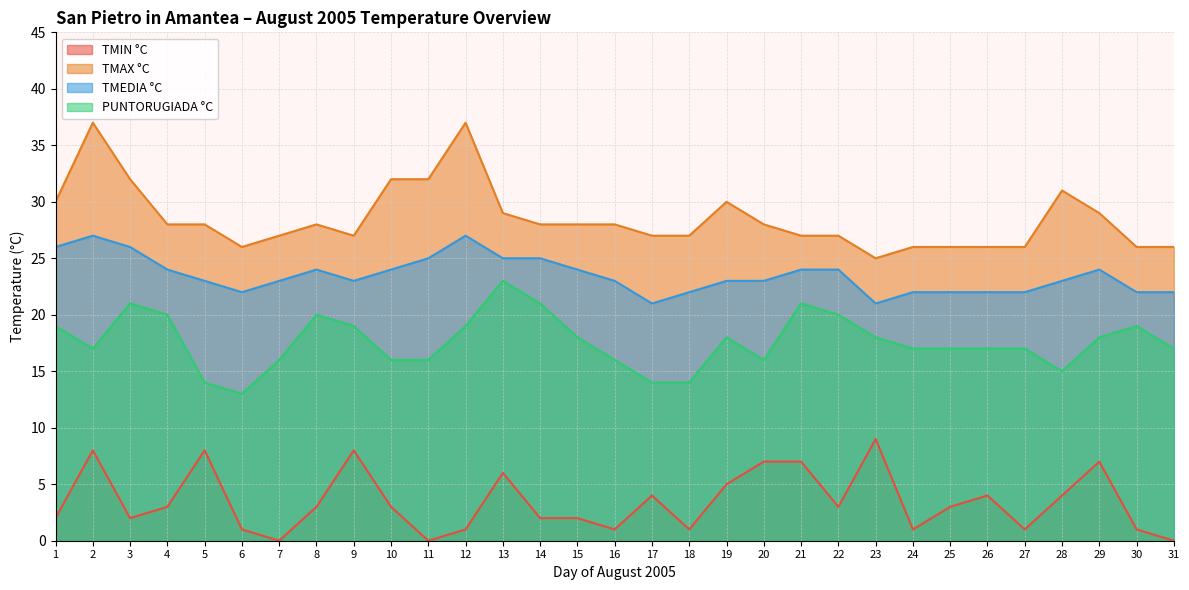

How many series are shown in this chart?

4